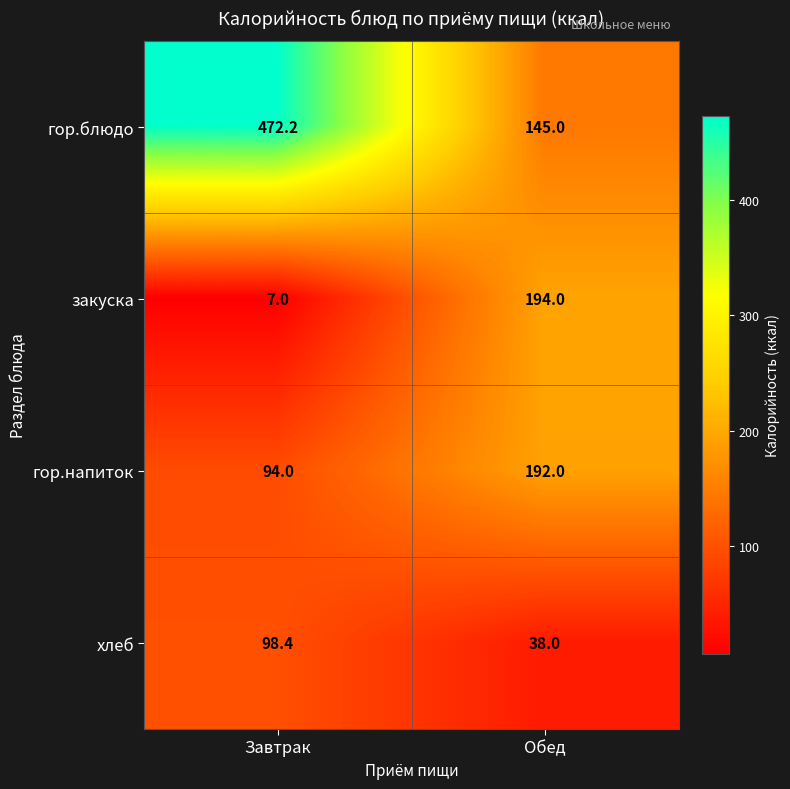

Where does the хлеб series first go above 98?

Завтрак